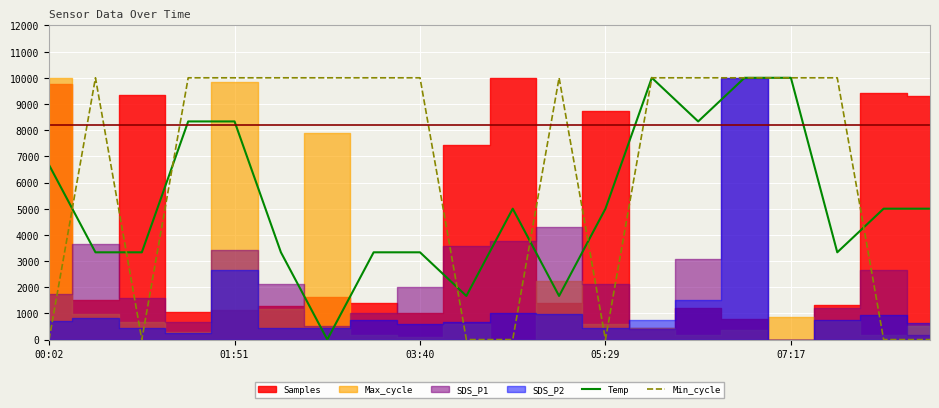

What is the highest value of the Min_cycle series?

10000.0